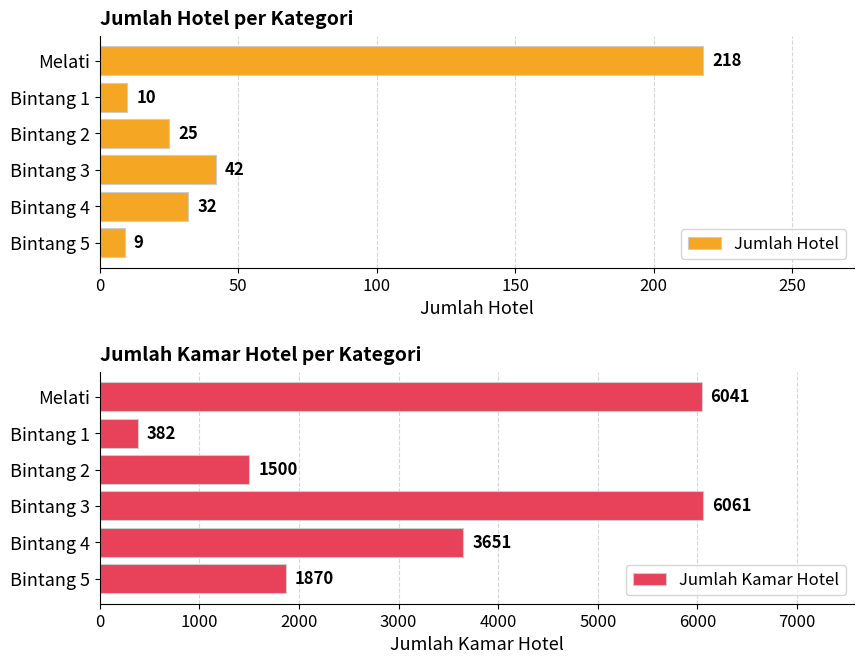

The value of Jumlah Hotel at Bintang 2 is 38. True or false?

False